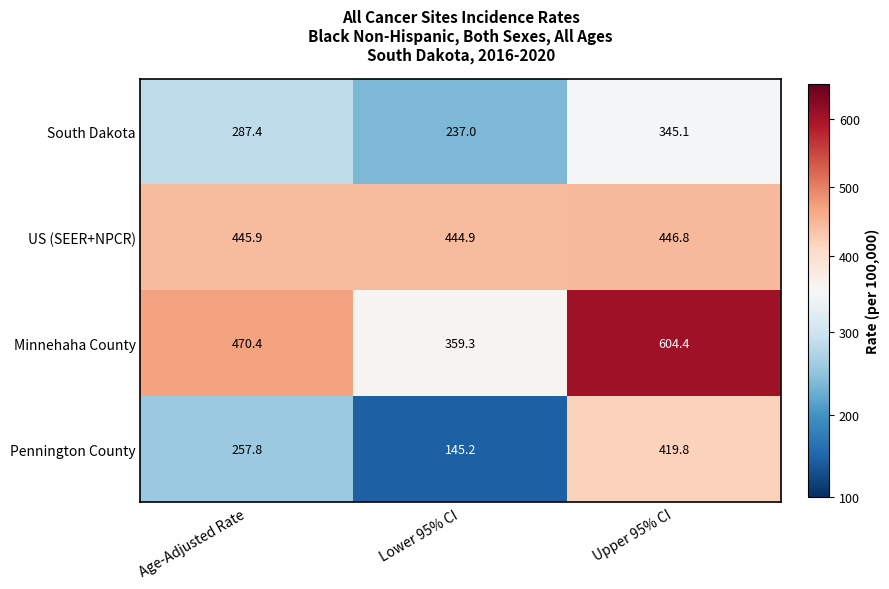

Which series changed the most between Age-Adjusted Rate and Lower 95% CI?

Pennington County